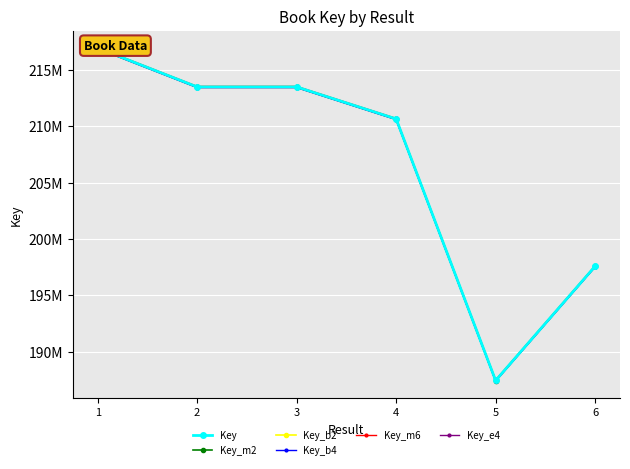

At 5, list the series in order from largest to smallest.

Key_m6, Key_b2, Key, Key_m2, Key_b4, Key_e4